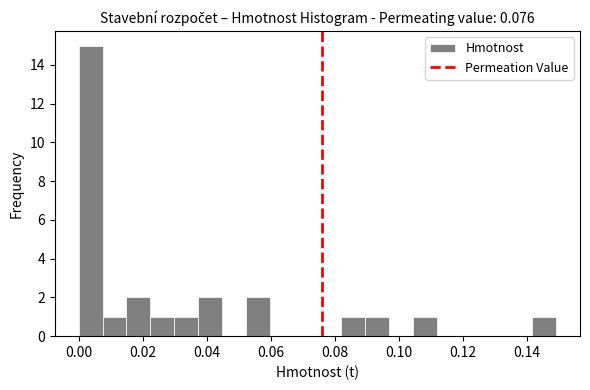

Read against the x-axis, roughly where is the centre of the tallest bar?

0.004